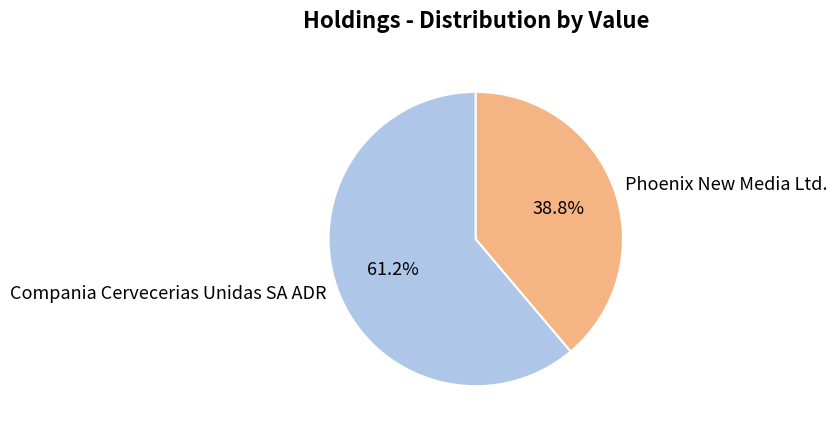

Is there a majority slice in this chart?

Yes